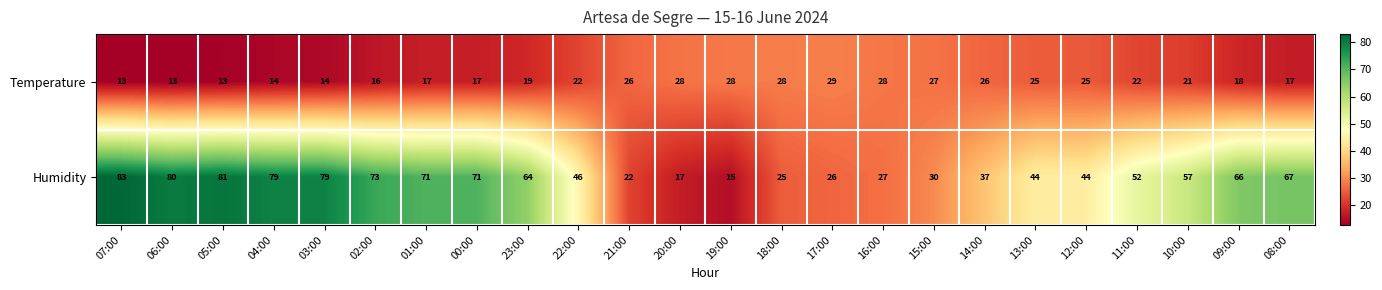

At how many categories does at least one series exceed 55?

12